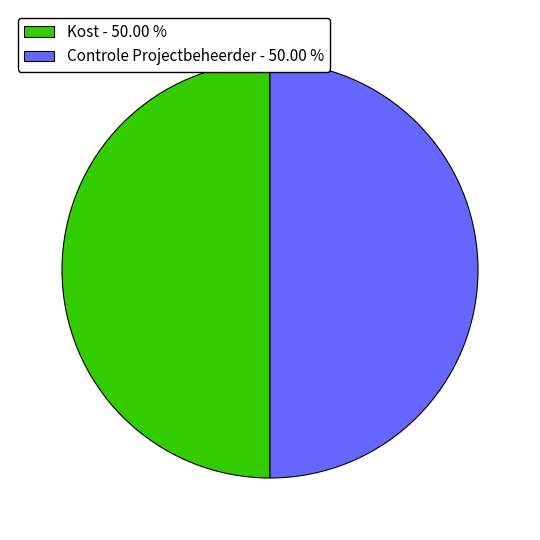

Combined, do Controle Projectbeheerder - 50.00 % and Kost - 50.00 % account for over 50%?

Yes